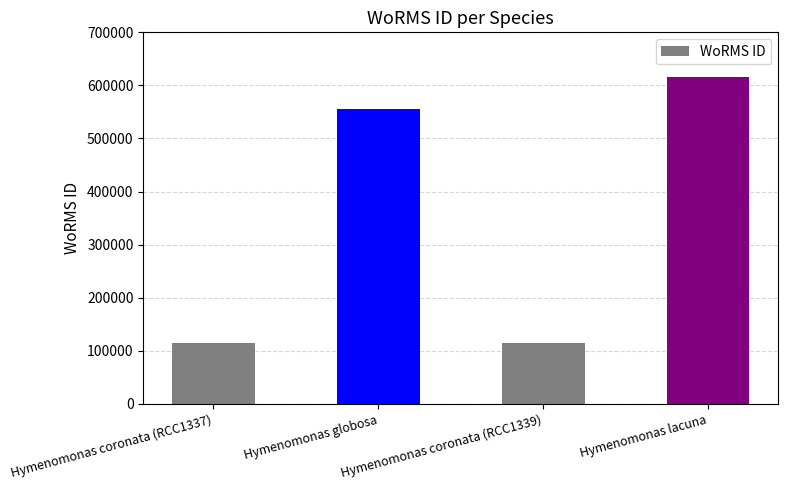

True or false: the data shows 615418 at Hymenomonas lacuna.

True